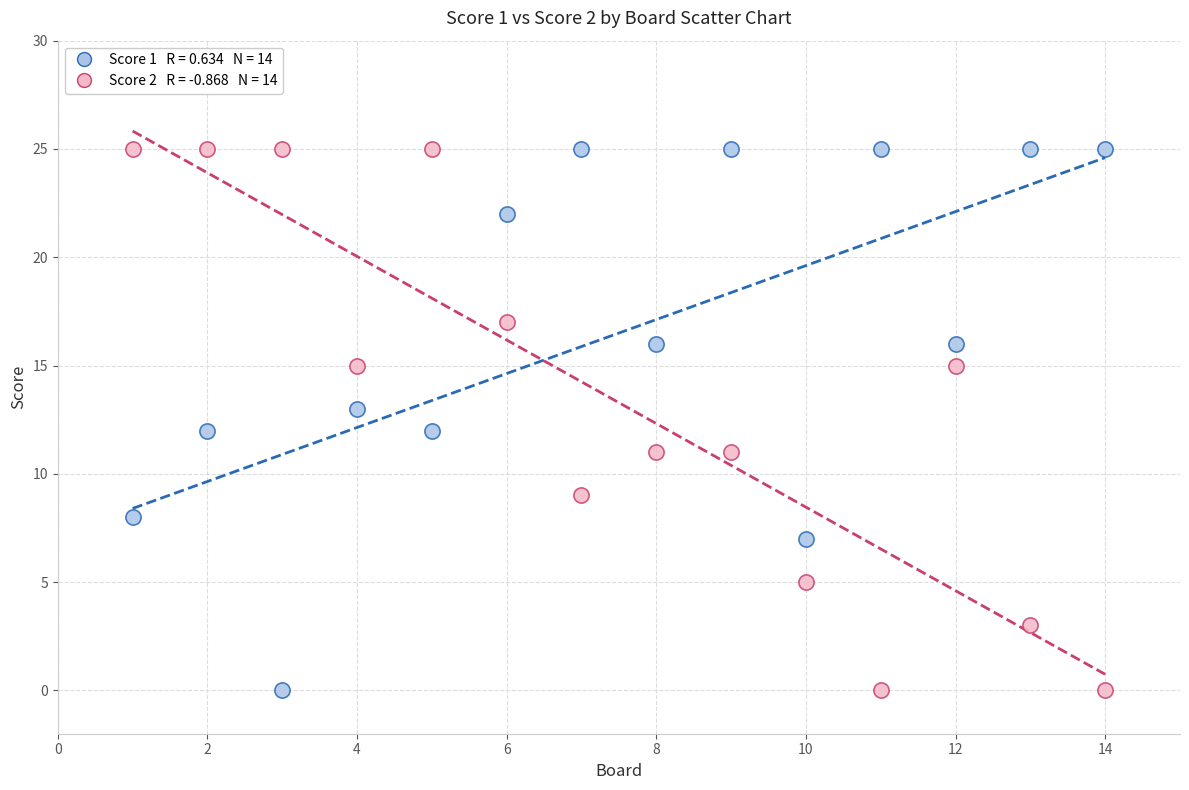

Across all data points, what is the range of Y values (max minus min)?

25